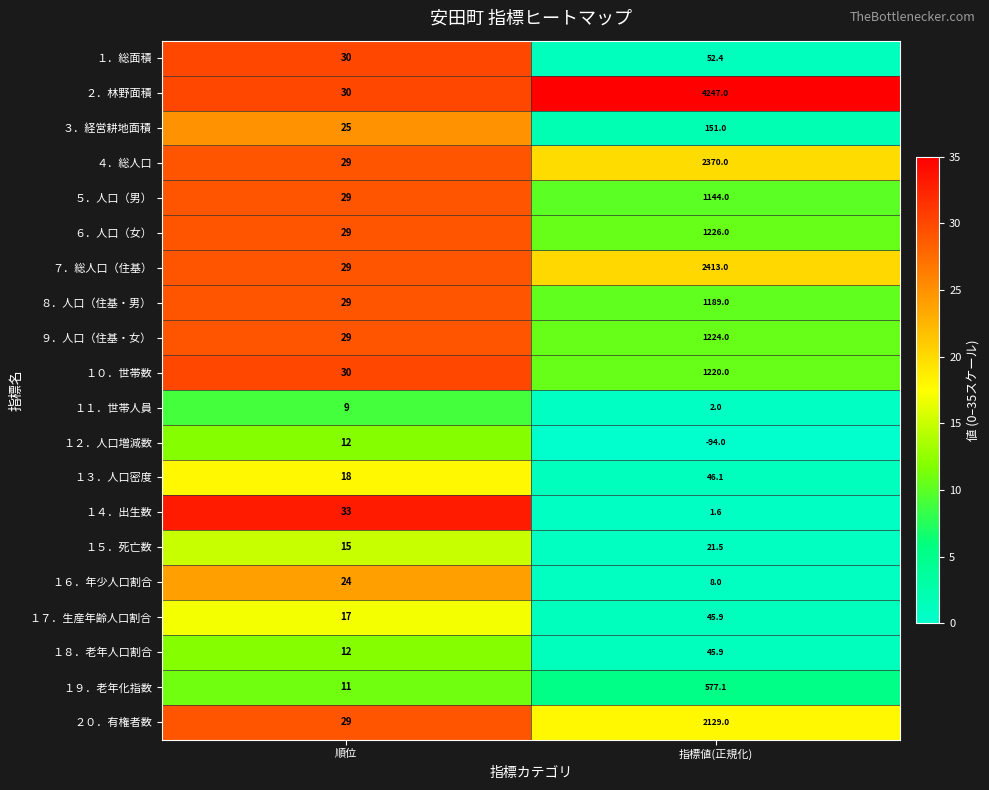

Is it true that １４．出生数 equals 1.6 at 指標値(正規化)?

True